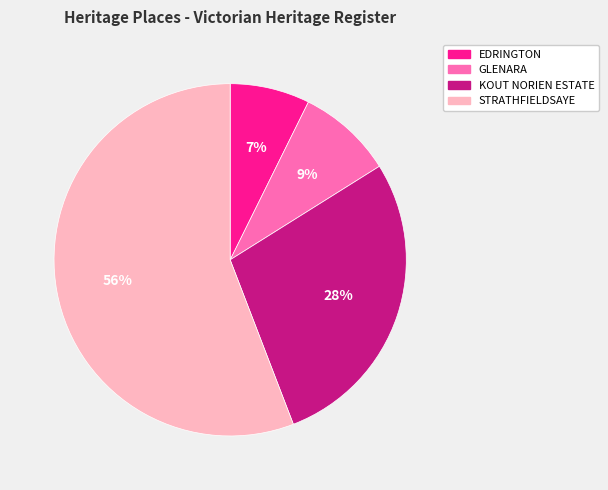

To the nearest percent, what is the combined percentage of GLENARA and EDRINGTON?

16%